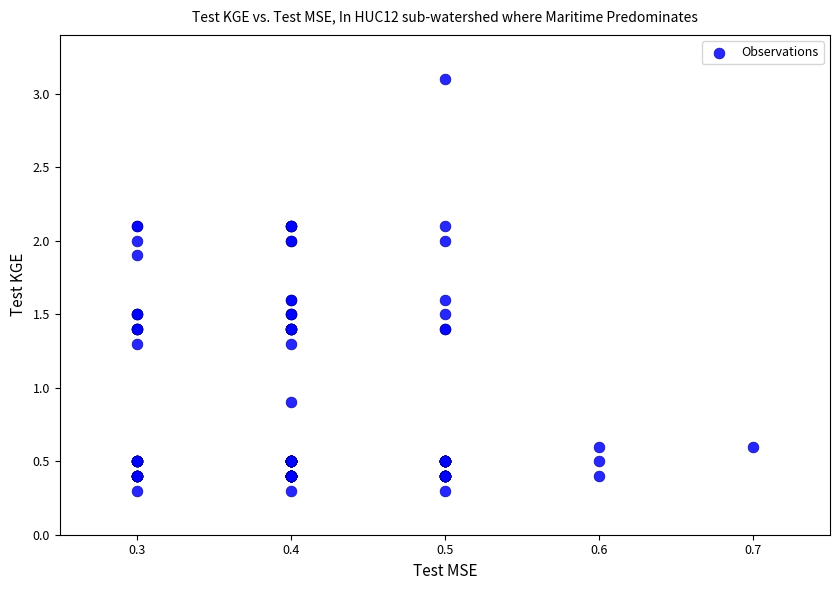

What Y value in the scatter plot is closest to 1?

0.9